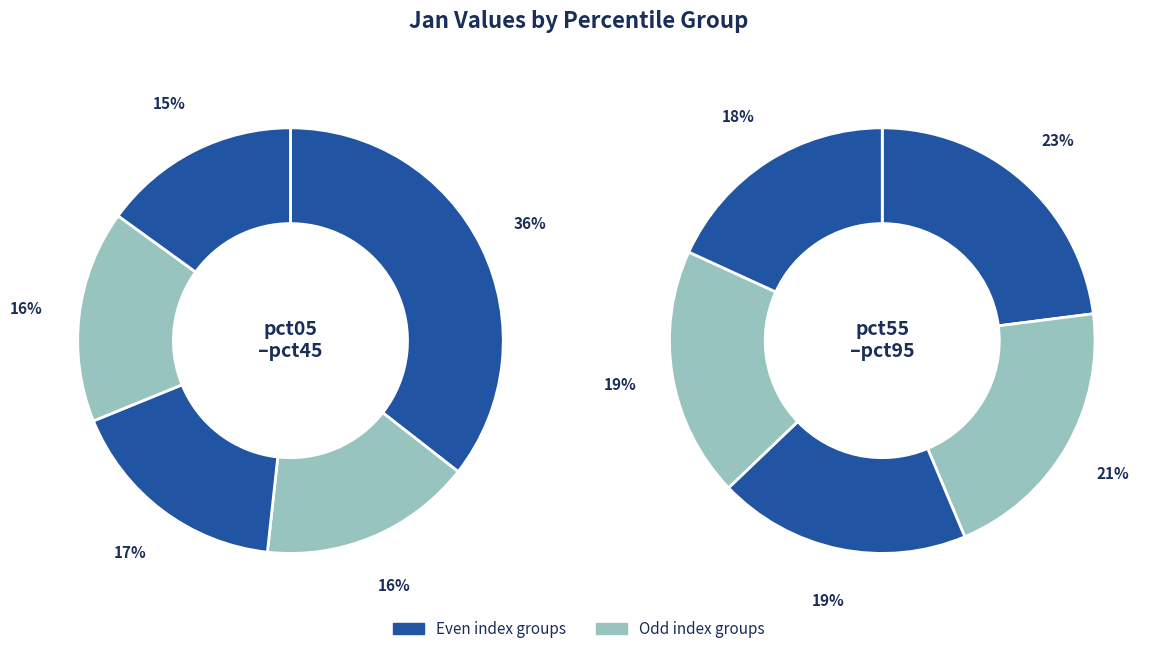

Between 1 and 4, which is larger?

1